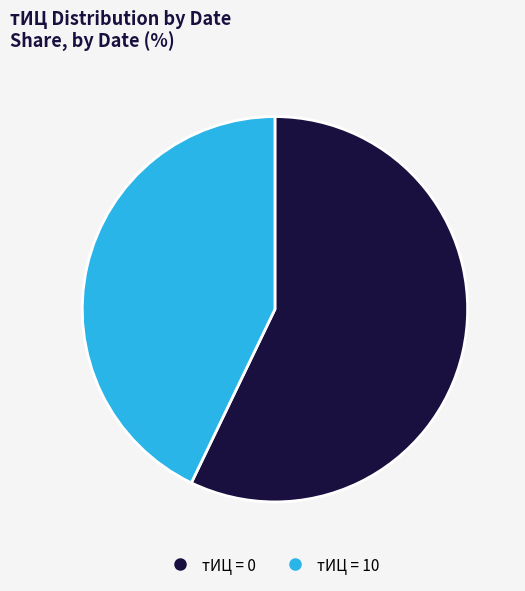

Is there any slice that represents more than half of the pie?

Yes